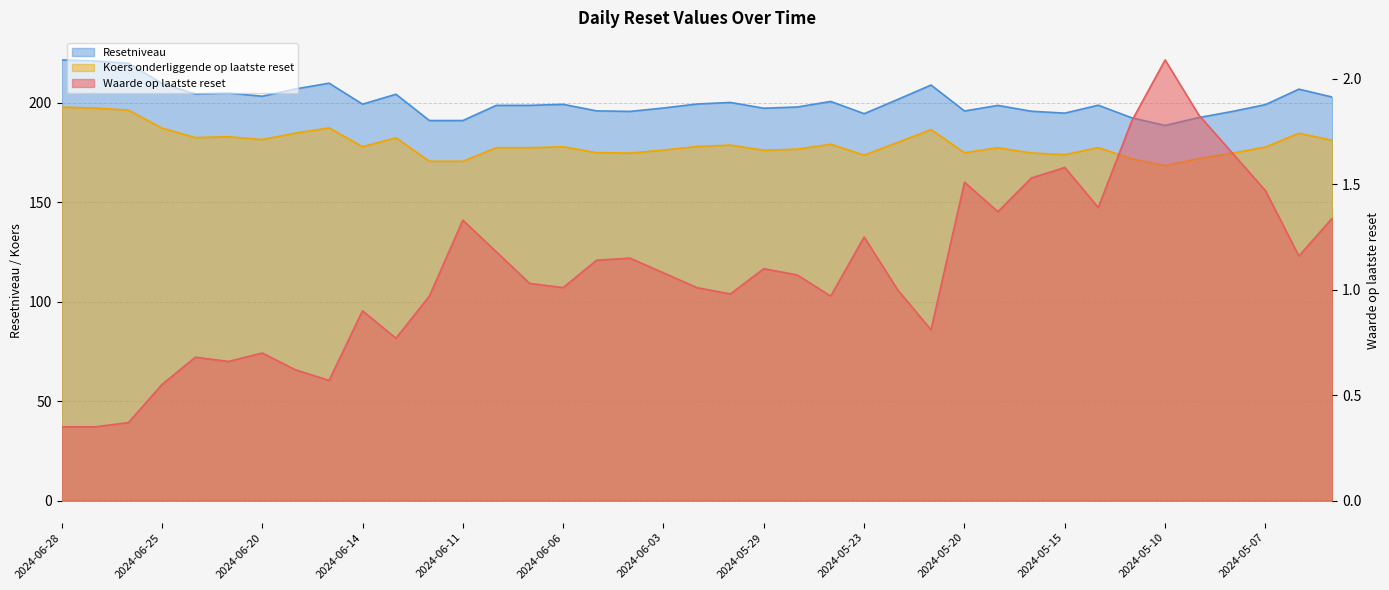

Reading right to left, transcribe all the data shown in this chart.

Waarde op laatste reset: 1.3	1.2	1.5	1.6	1.8	2.1	1.8	1.4	1.6	1.5	1.4	1.5	0.8	1.0	1.2	1.0	1.1	1.1	1.0	1.0	1.1	1.1	1.1	1.0	1.0	1.2	1.3	1.0	0.8	0.9	0.6	0.6	0.7	0.7	0.7	0.6	0.4	0.3	0.3
Resetniveau: 202.9	206.9	199.1	195.7	192.6	188.7	192.5	198.9	194.9	195.8	198.8	195.9	209.0	201.7	194.6	200.7	198.0	197.3	200.2	199.4	197.4	195.7	196.0	199.3	198.8	198.8	191.1	191.1	204.4	199.4	209.9	207.0	203.4	205.0	204.5	209.8	219.9	221.1	221.6
Koers onderliggende op laatste reset: 181.2	184.8	177.8	174.7	172.0	168.5	171.9	177.6	174.0	174.8	177.5	174.9	186.6	180.1	173.7	179.2	176.8	176.2	178.8	178.1	176.3	174.8	175.0	177.9	177.5	177.5	170.7	170.7	182.5	178.0	187.4	184.9	181.6	183.0	182.6	187.3	196.4	197.4	197.9